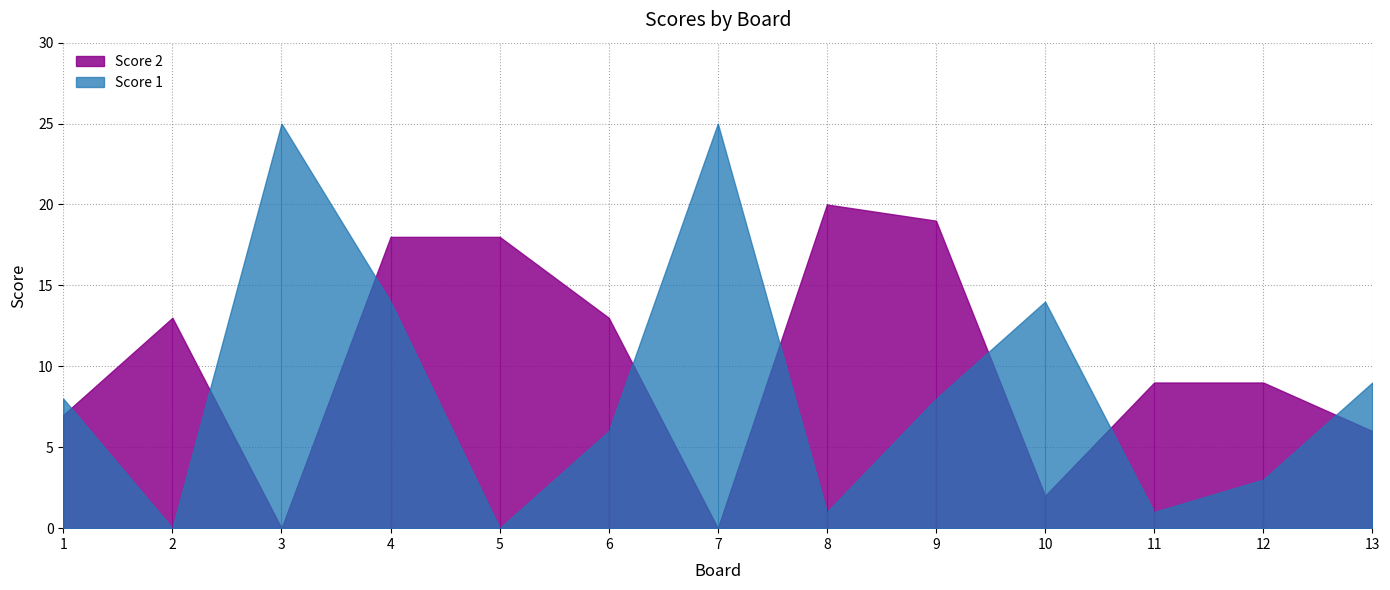

Which series has the largest total across all categories?

Score 2